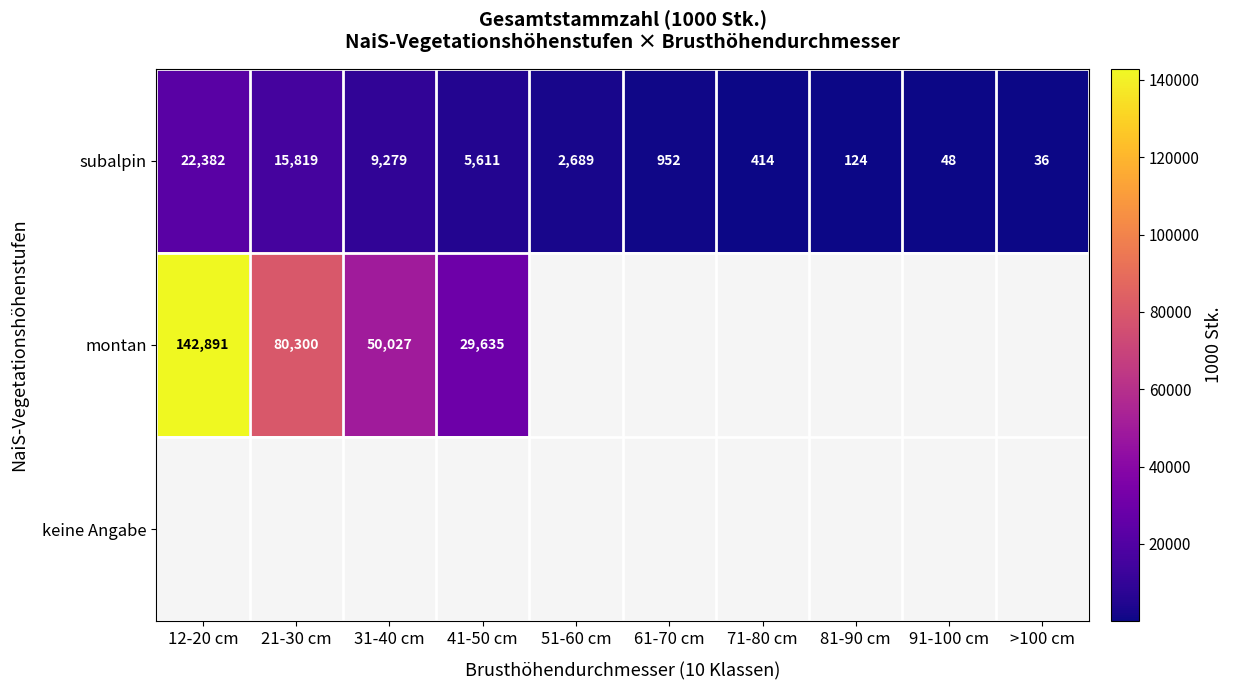

What is the sum of the subalpin values at 81-90 cm and 61-70 cm?

1076